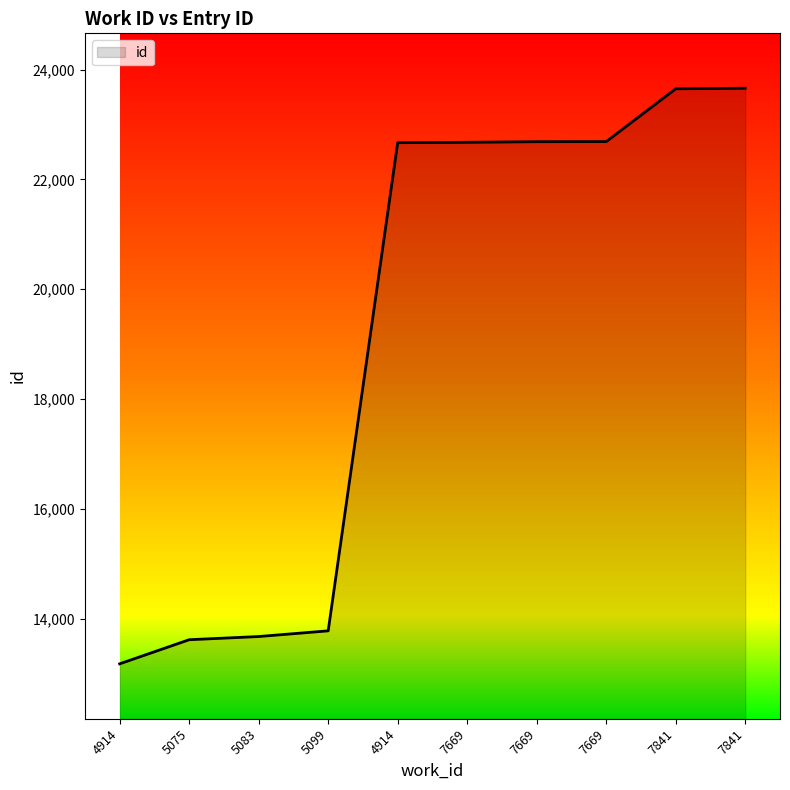

How many lines are shown in the chart?

1